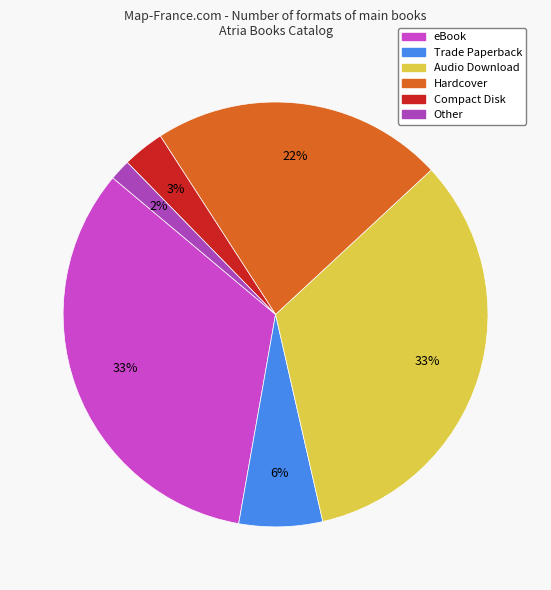

What percentage is the Hardcover slice, to the nearest percent?

22%